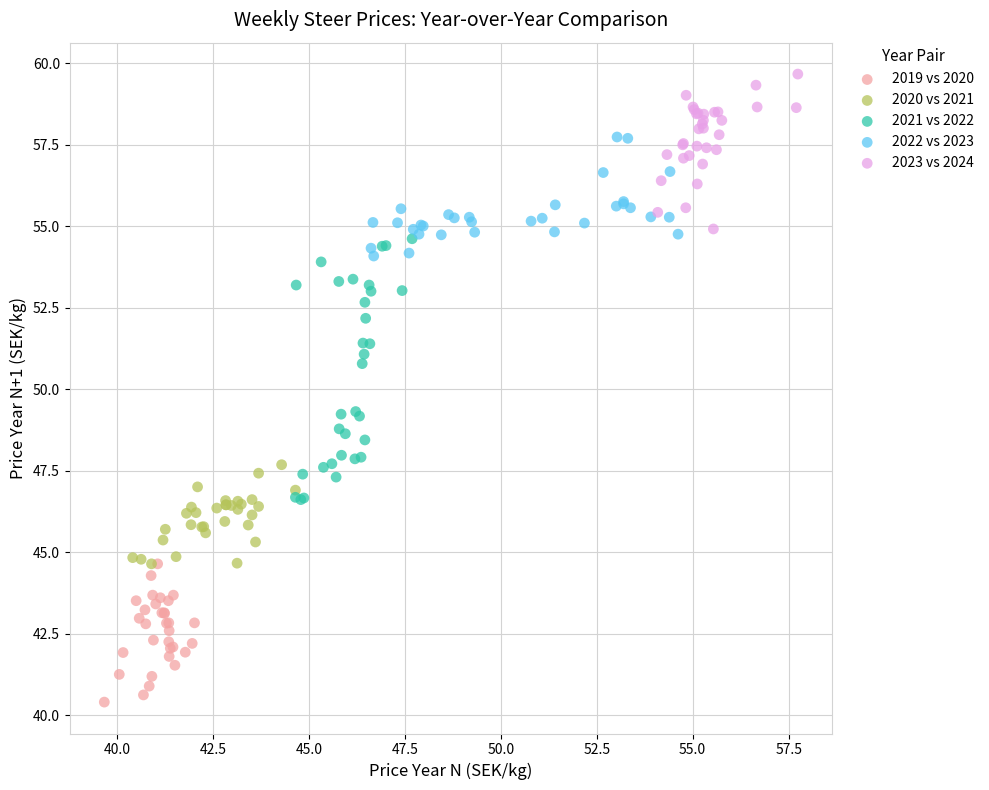

Which series has the widest spread of Y values?

2021 vs 2022